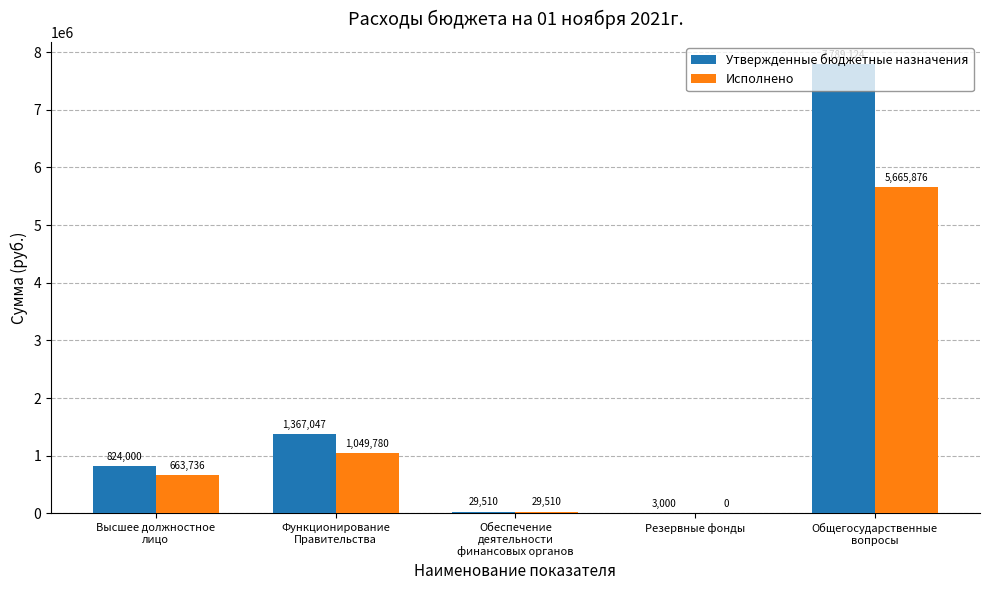

Where is Исполнено nearest to the value 2832937?

Функционирование
Правительства